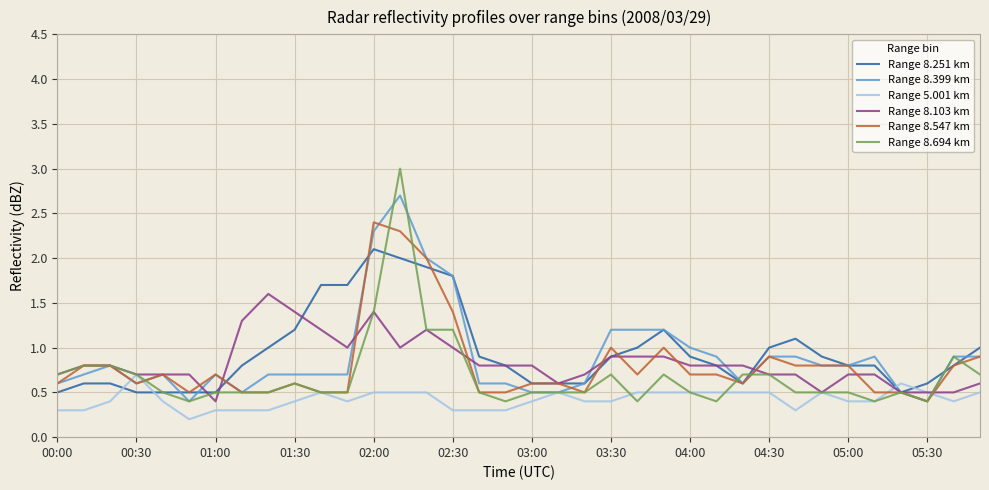

List the series in order of their peak value, highest first.

Range 8.694 km, Range 8.399 km, Range 8.547 km, Range 8.251 km, Range 8.103 km, Range 5.001 km